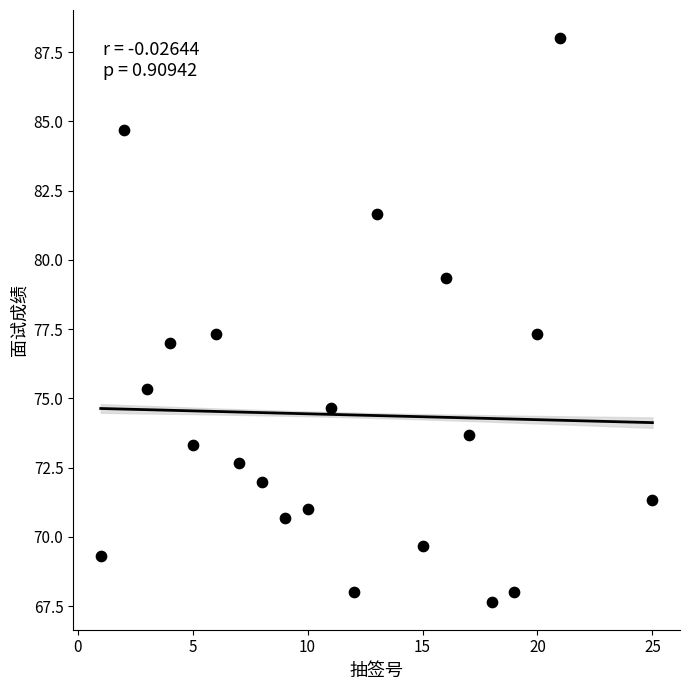

What is the range of X values (max minus min)?

24.0